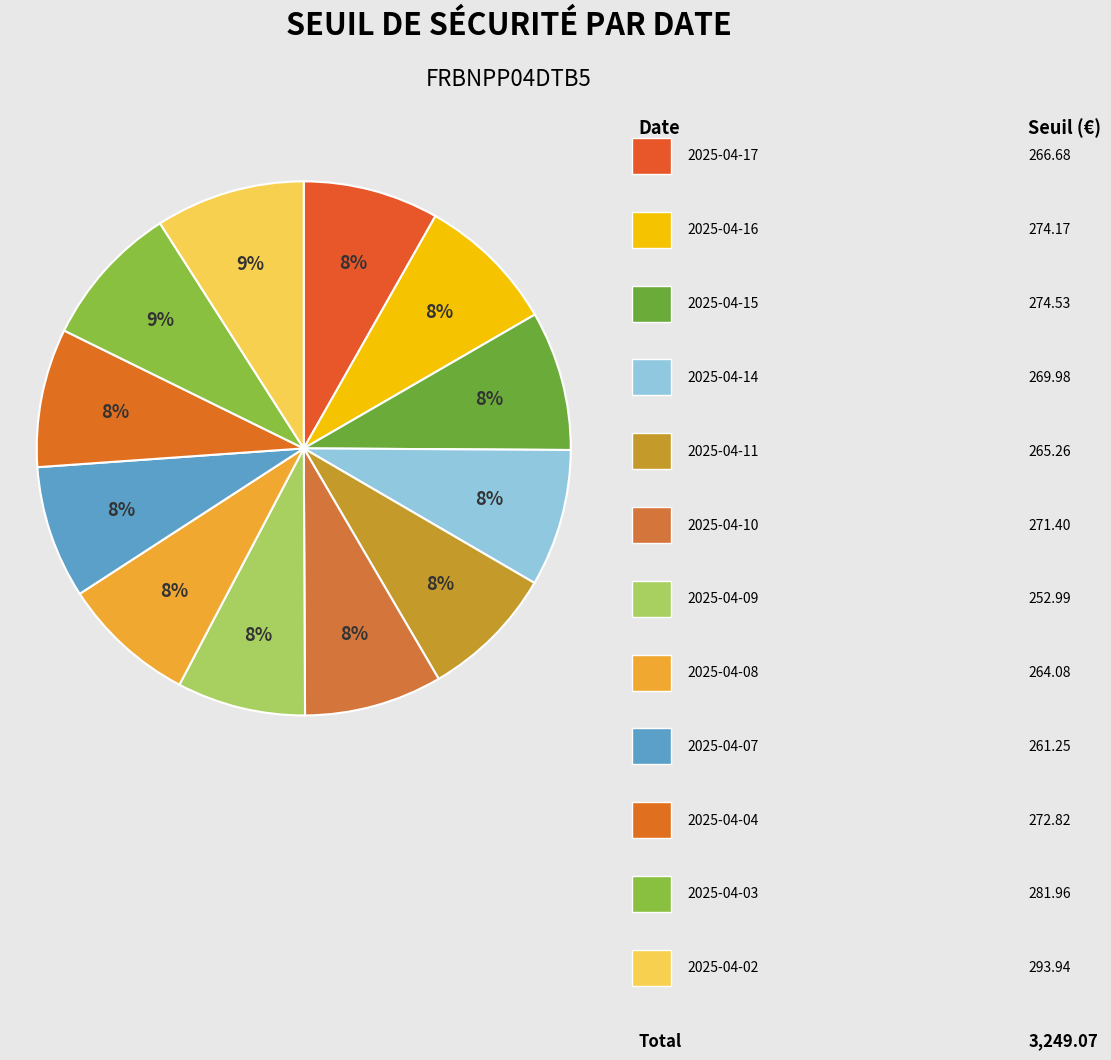

Rank the categories by value from lowest to highest.

2025-04-09, 2025-04-07, 2025-04-08, 2025-04-11, 2025-04-17, 2025-04-14, 2025-04-10, 2025-04-04, 2025-04-16, 2025-04-15, 2025-04-03, 2025-04-02